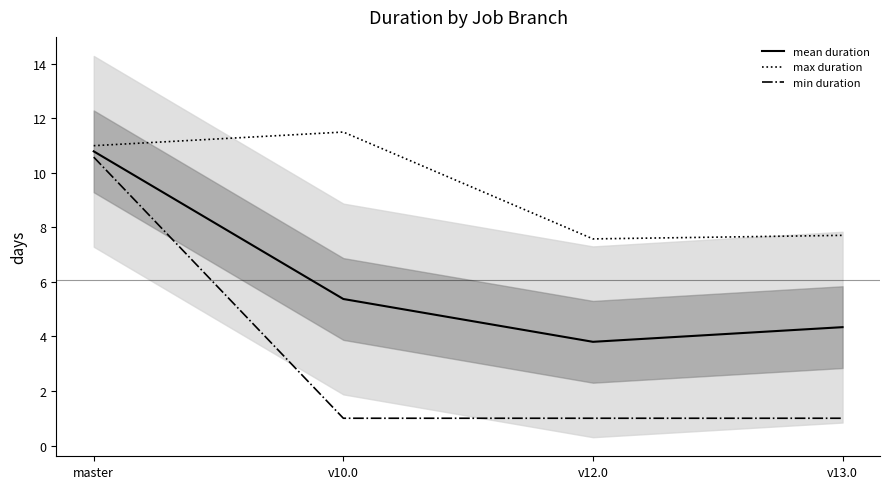

Does the chart have visible grid lines?

No